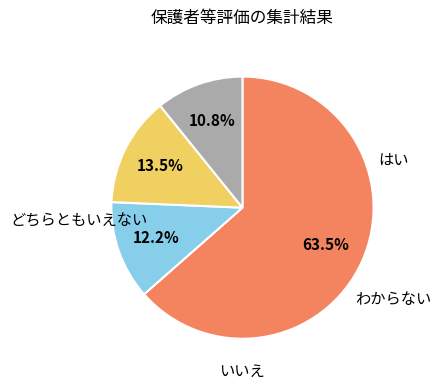

Count the number of slices in the pie.

4